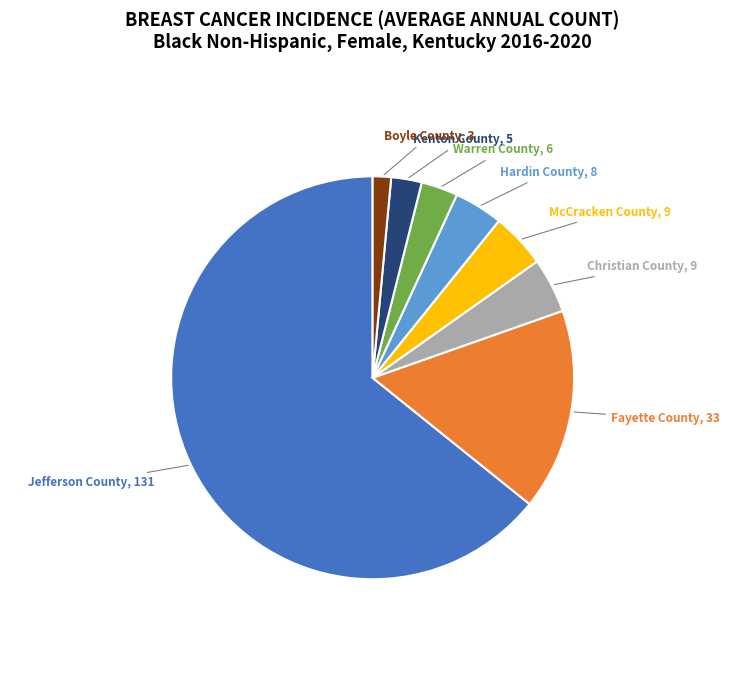

Which slice is the largest?

Jefferson County